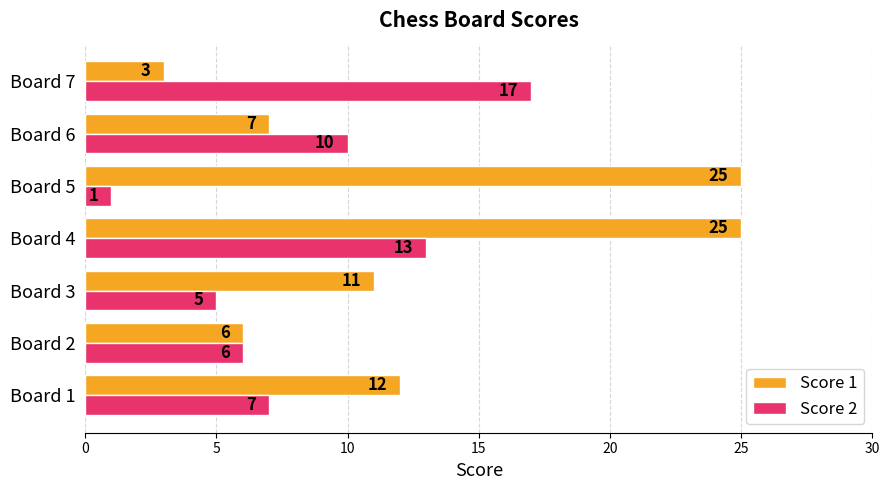

The value of Score 2 at Board 6 is 10. True or false?

True